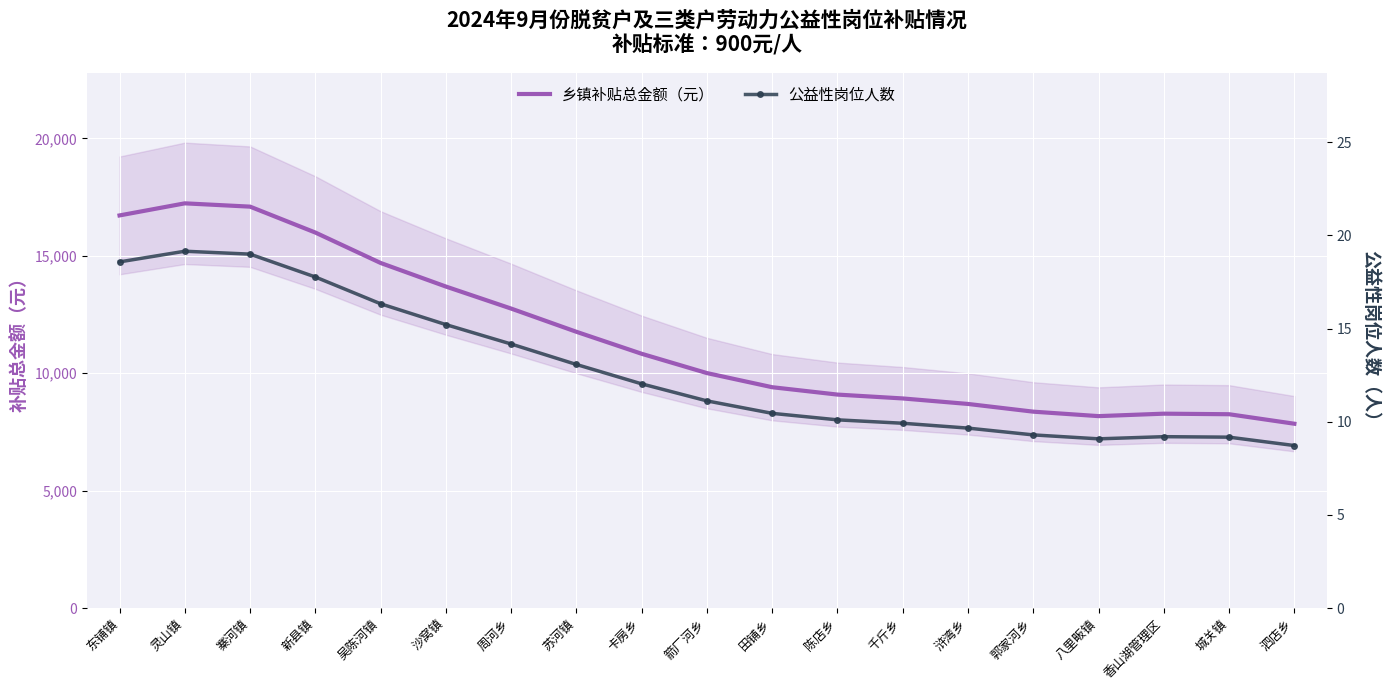

Between 箭厂河乡 and 陈店乡, which series saw the biggest shift?

乡镇补贴总金额（元）